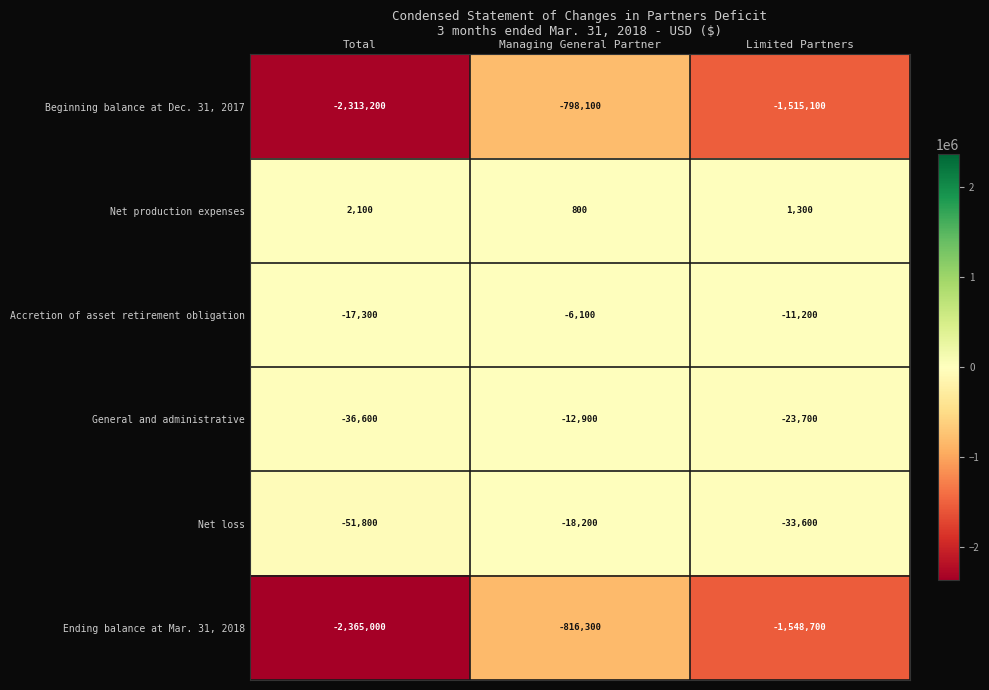

What is the sum of the General and administrative values at Managing General Partner and Limited Partners?

-36600